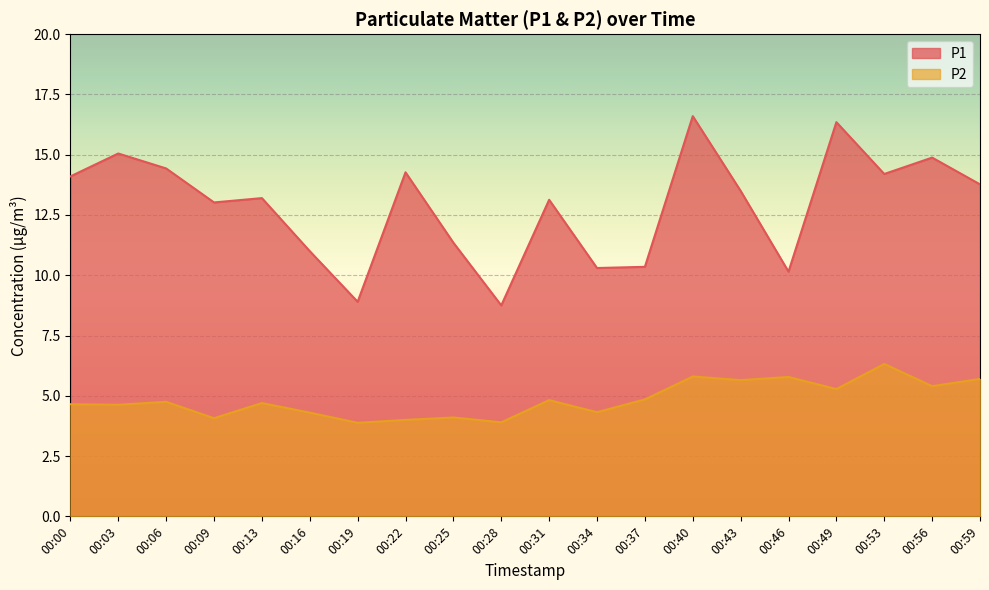

How many lines are shown in the chart?

2